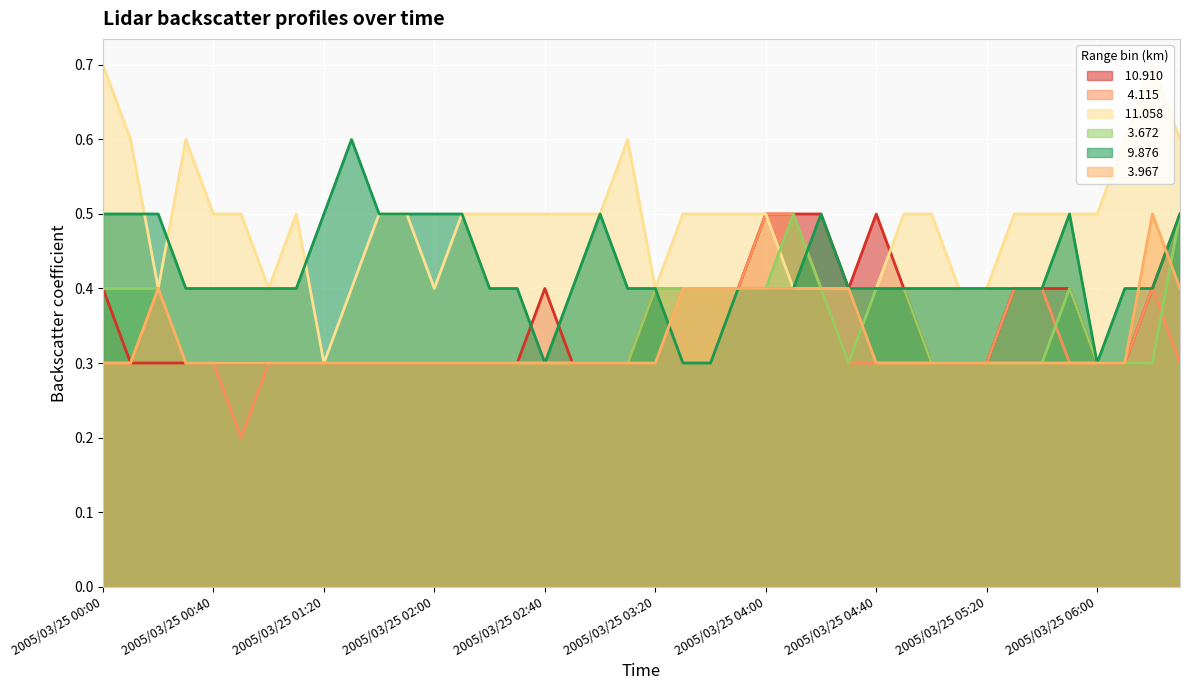

What is the difference between the maximum and minimum values in the   3.967 series?

0.2